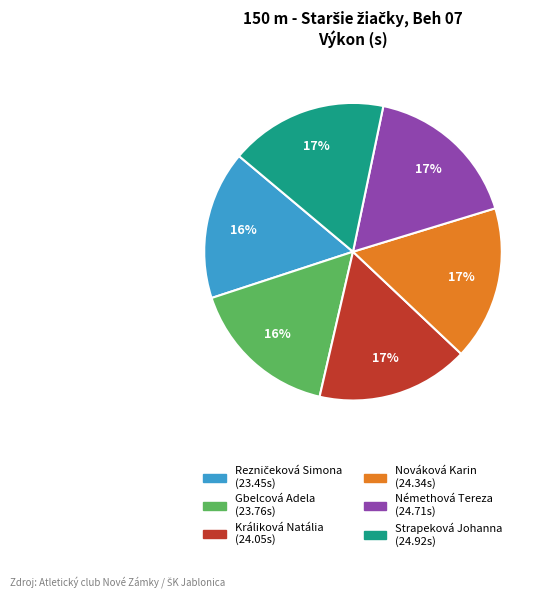

Do Králiková Natália and Gbelcová Adela together represent more than half of the pie?

No